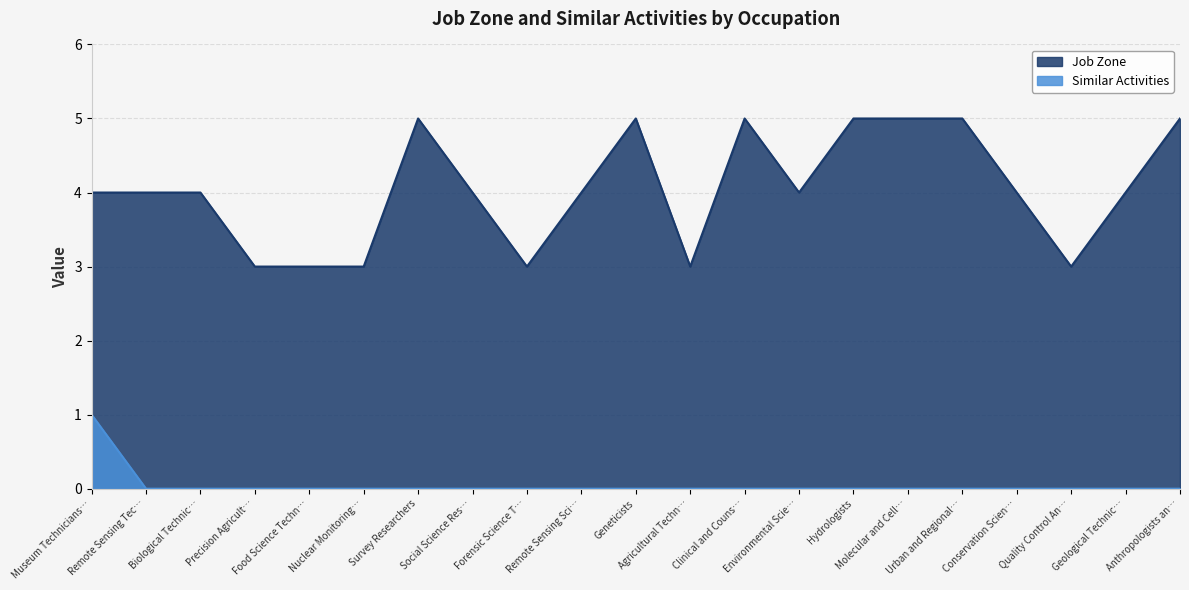

True or false: Similar Activities and Job Zone intersect in this chart.

False